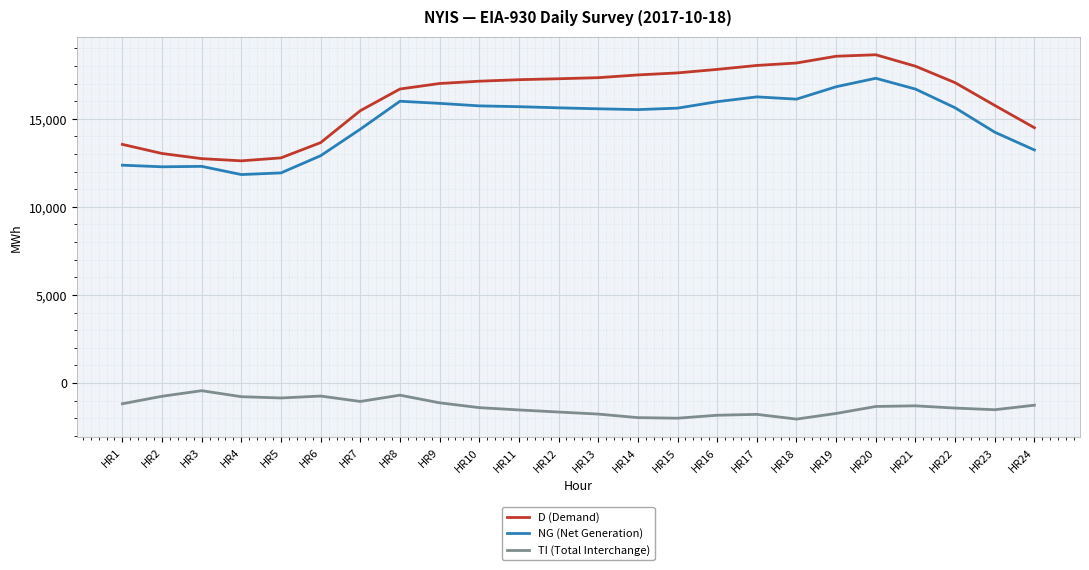

True or false: TI (Total Interchange) and NG (Net Generation) cross at least once.

False